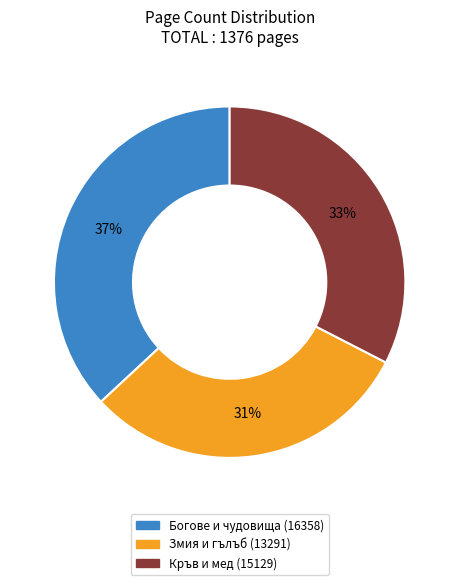

To the nearest percent, what is the average slice percentage?

33%